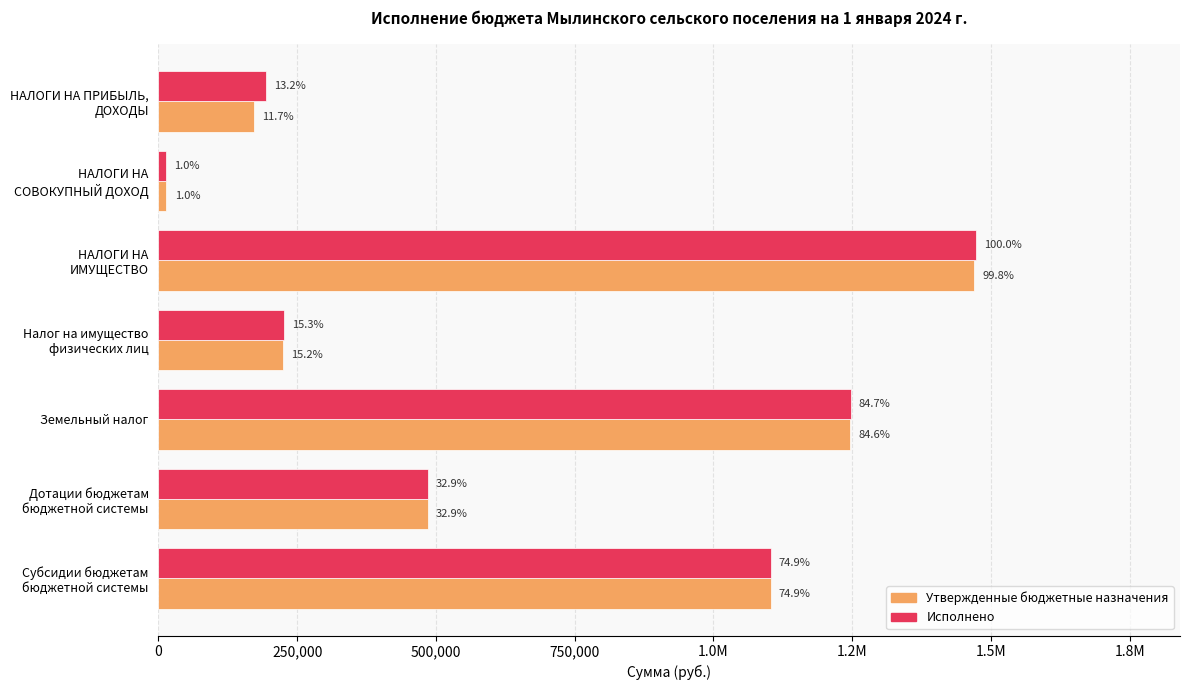

List the series in order of their peak value, lowest first.

Утвержденные бюджетные назначения, Исполнено